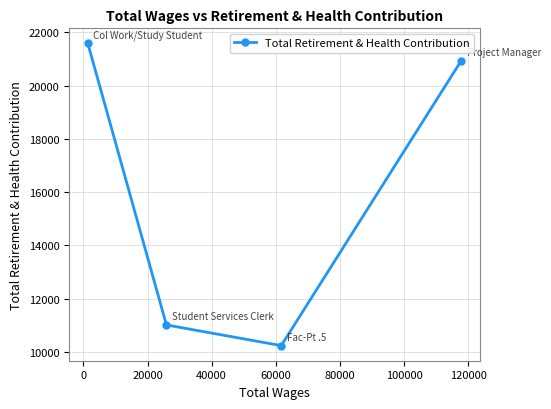

How many data points does each series have?

4